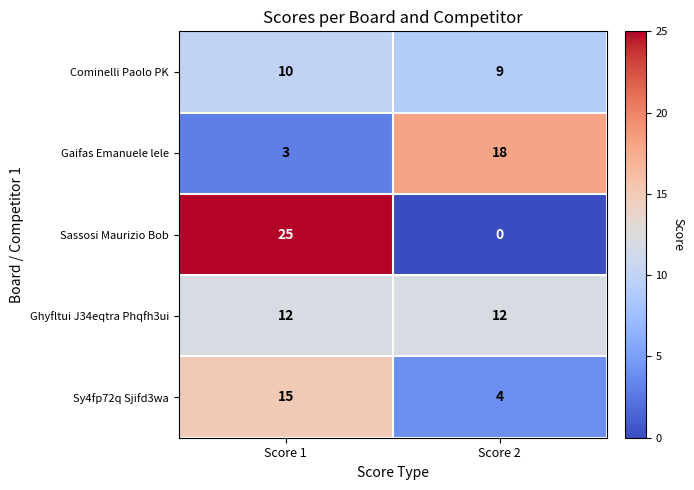

Which series changed the most between Score 1 and Score 2?

Sassosi Maurizio Bob